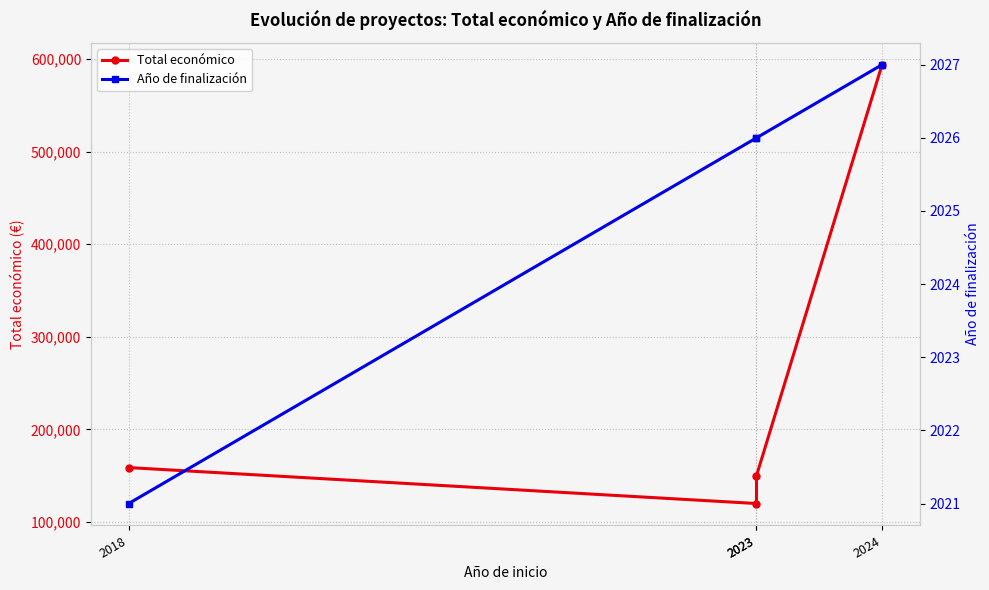

True or false: Año de finalización and Total económico intersect in this chart.

False